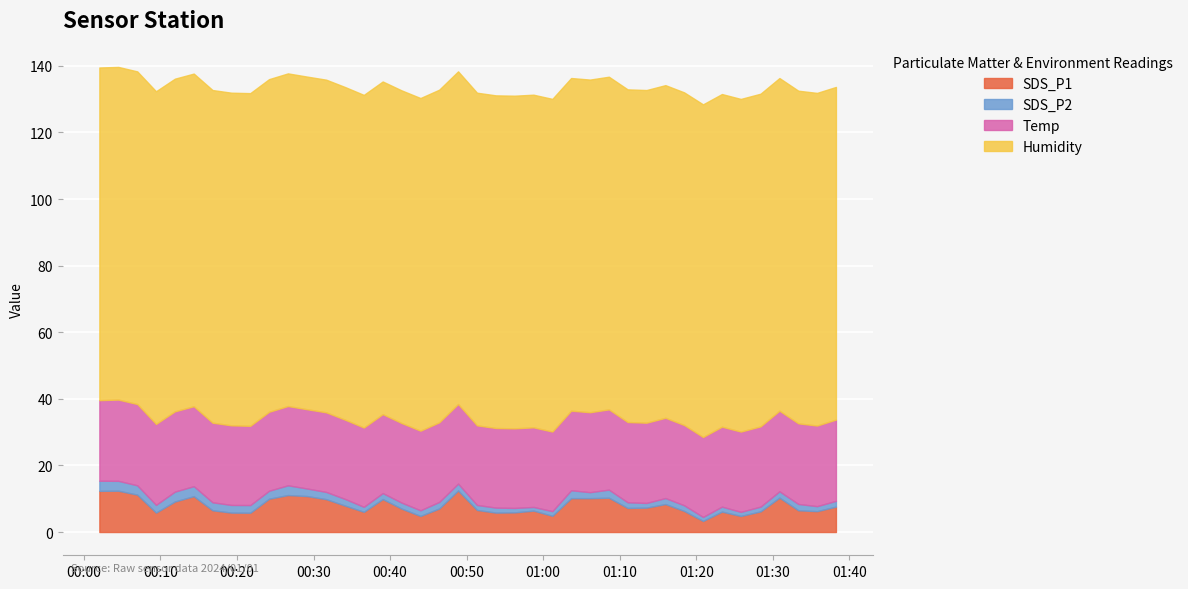

What is the lowest value of the SDS_P1 series?

3.3